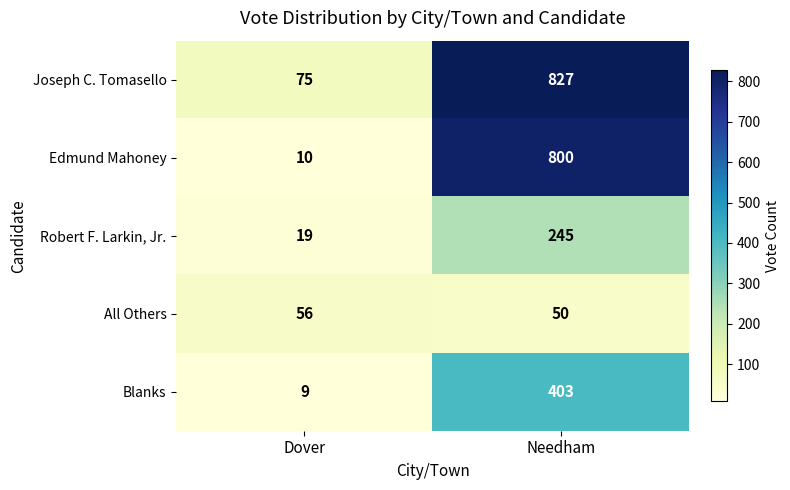

Which category has the lowest value across all series?

Dover